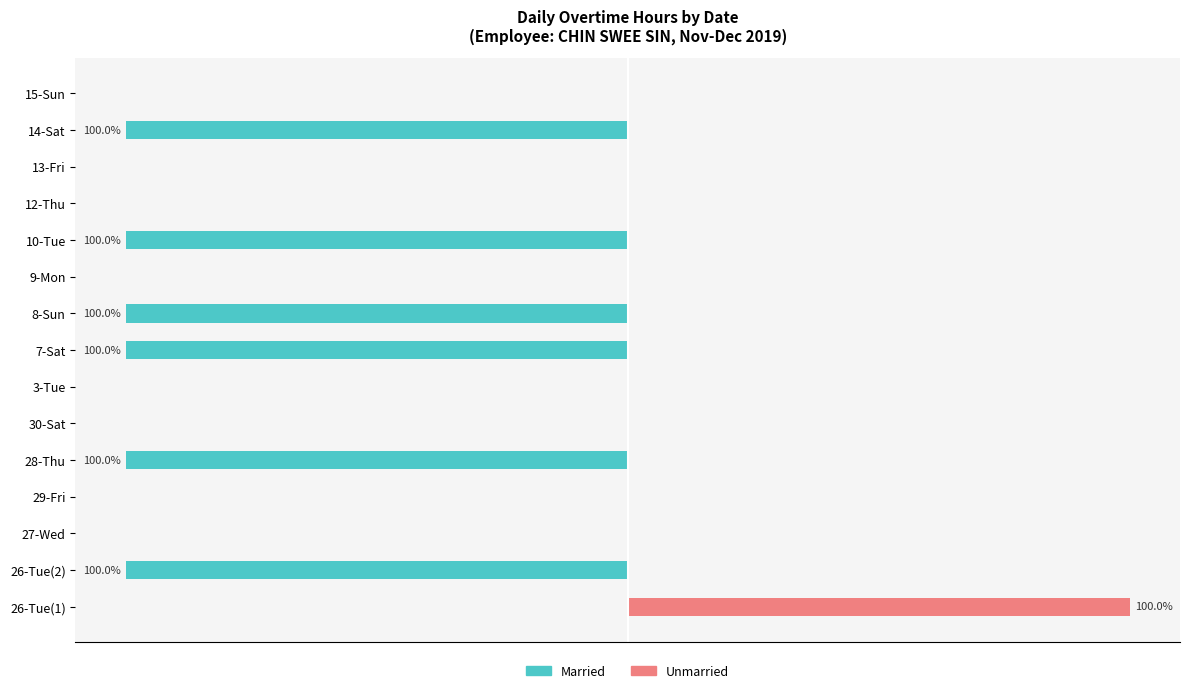

Does the chart contain any negative values?

Yes